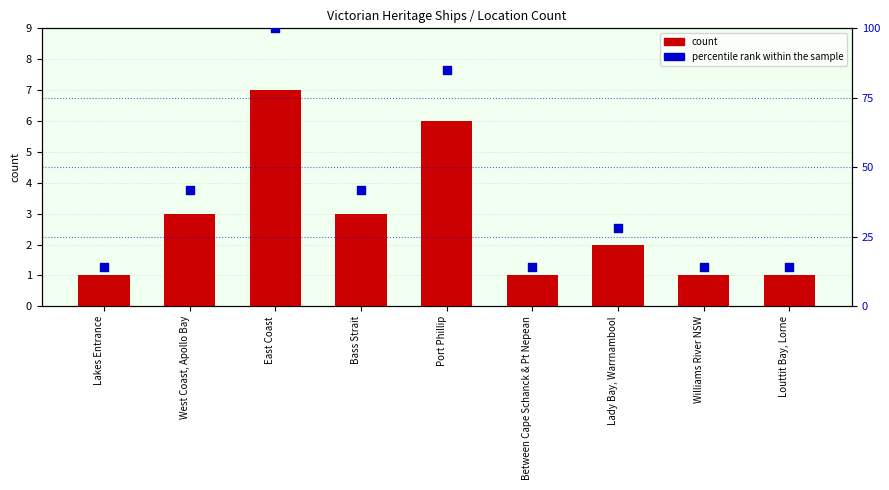

At how many categories does at least one series exceed 11?

9